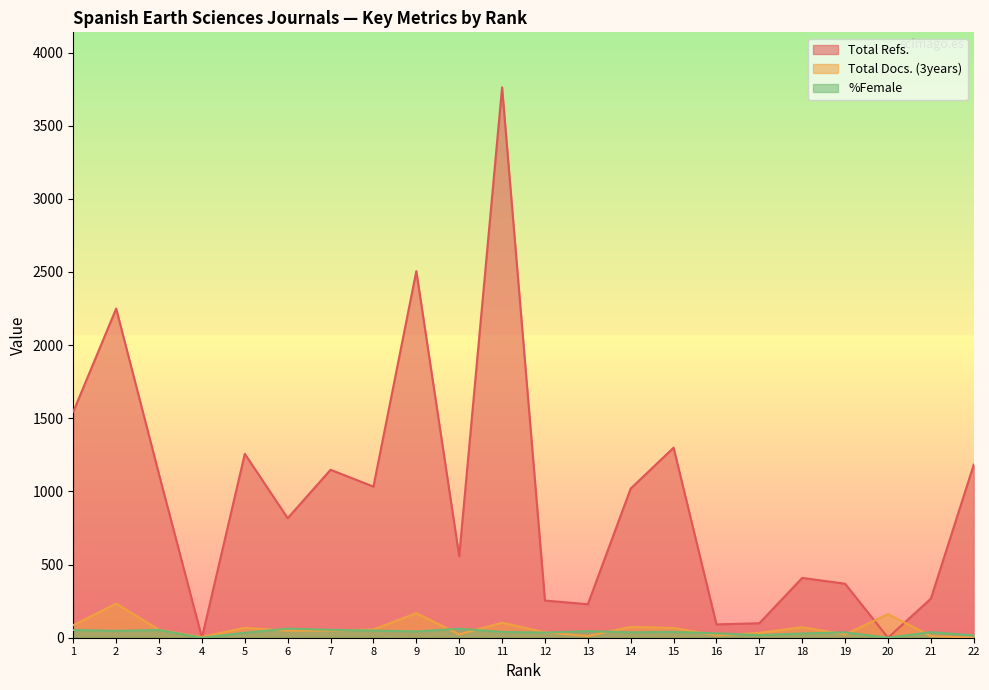

Which category has the lowest value in the Total Refs. series?

4